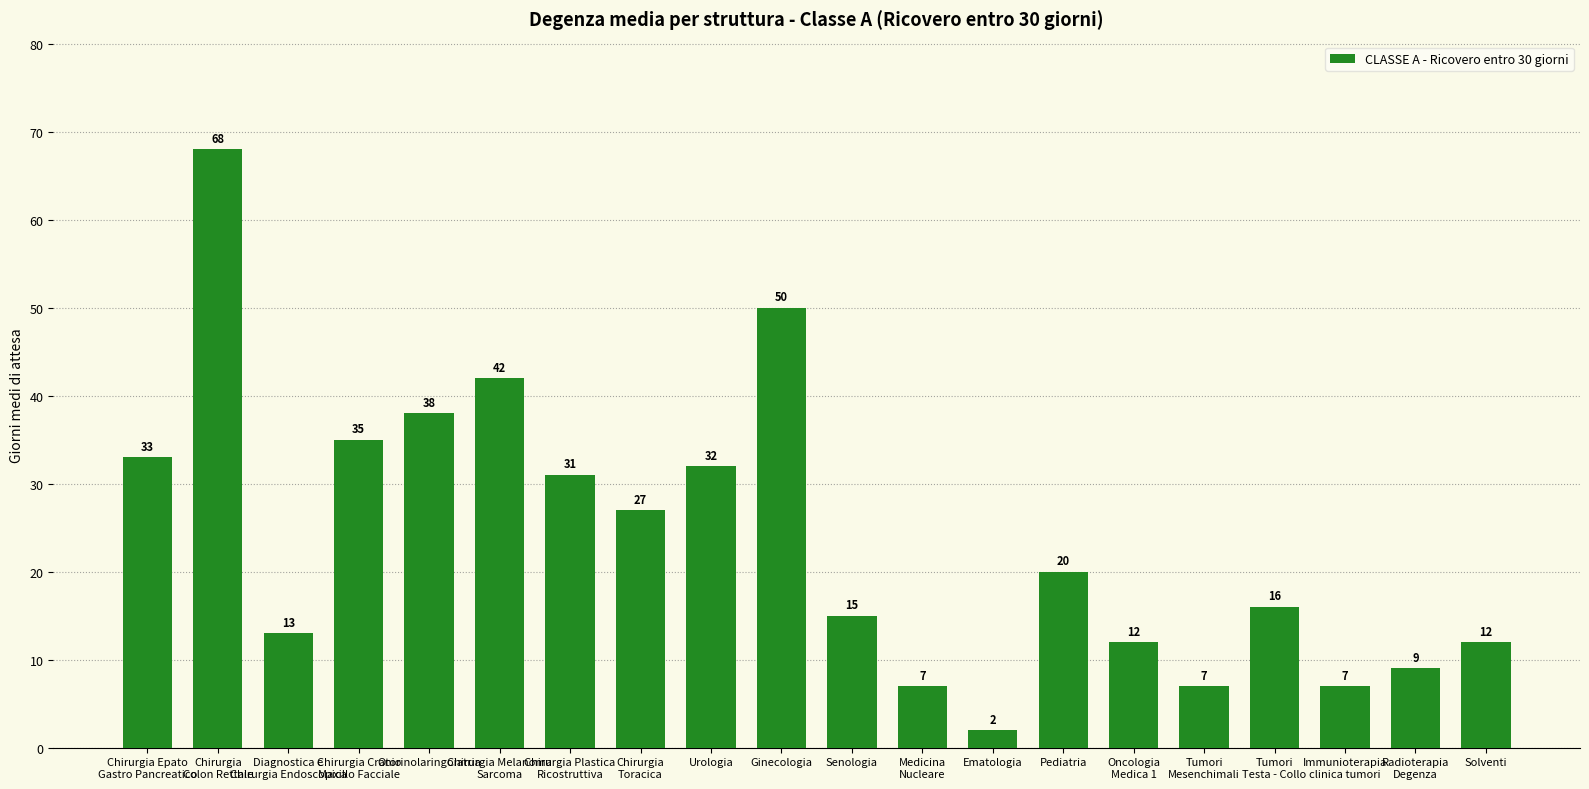

Reading left to right, list all the values displayed in this chart.

33	68	13	35	38	42	31	27	32	50	15	7	2	20	12	7	16	7	9	12